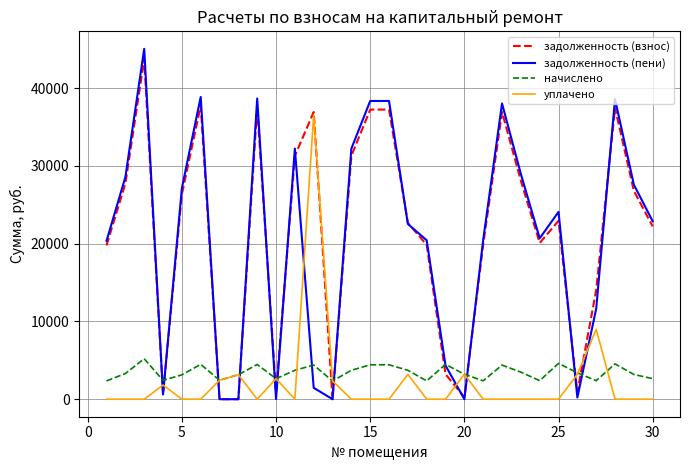

Which series has the widest spread of values?

задолженность (пени)